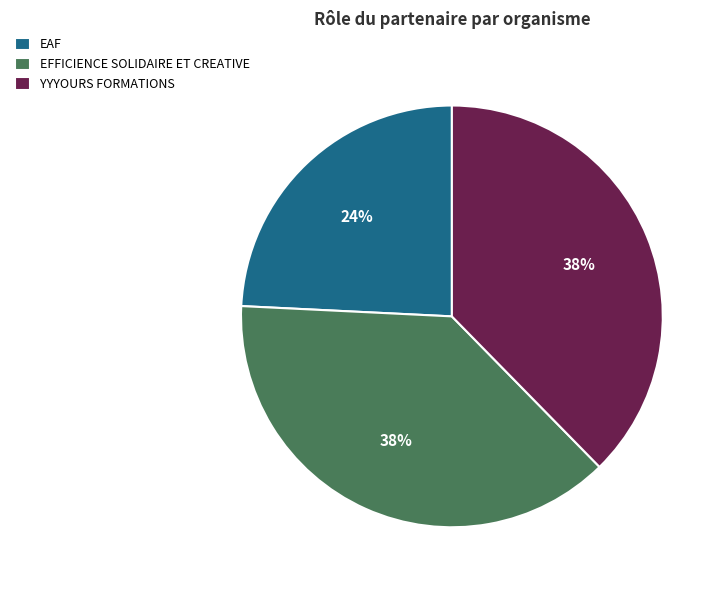

Is the sum of EFFICIENCE SOLIDAIRE ET CREATIVE and EAF greater than half?

Yes